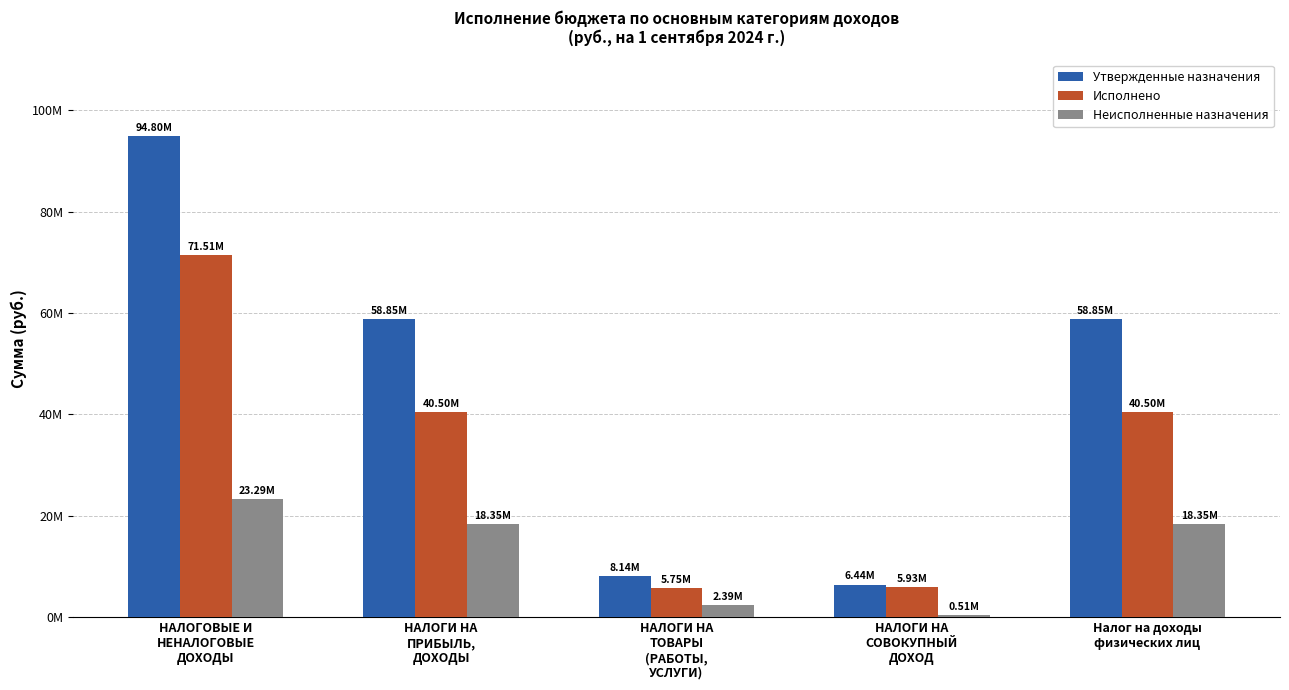

List the labels in order of Утвержденные назначения value, smallest first.

НАЛОГИ НА
СОВОКУПНЫЙ
ДОХОД, НАЛОГИ НА
ТОВАРЫ
(РАБОТЫ,
УСЛУГИ), НАЛОГИ НА
ПРИБЫЛЬ,
ДОХОДЫ, Налог на доходы
физических лиц, НАЛОГОВЫЕ И
НЕНАЛОГОВЫЕ
ДОХОДЫ